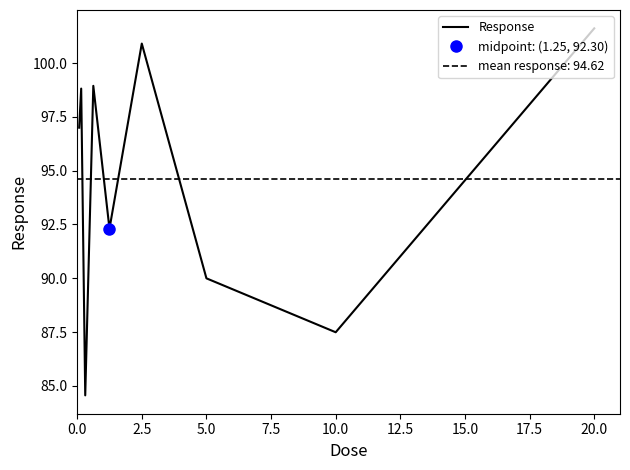

What is the lowest value of the Response series?

84.6